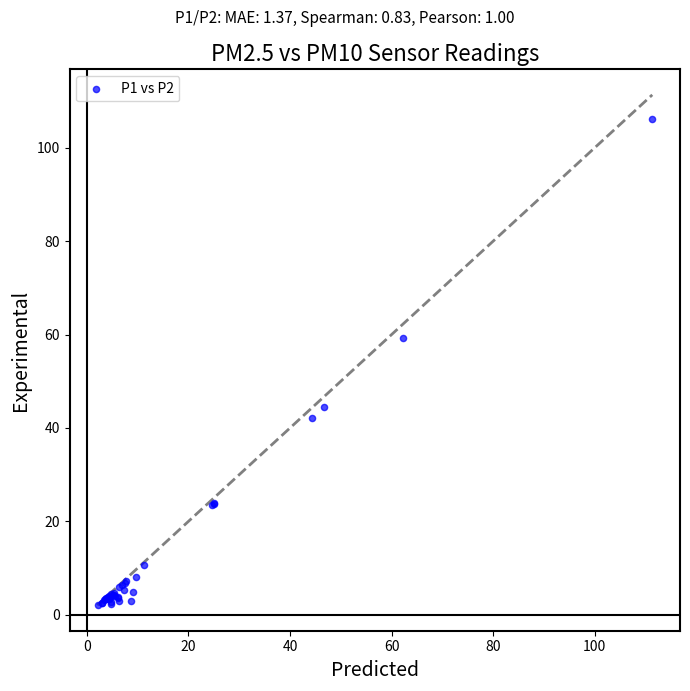

What Y value in the scatter plot is closest to 54?

59.4